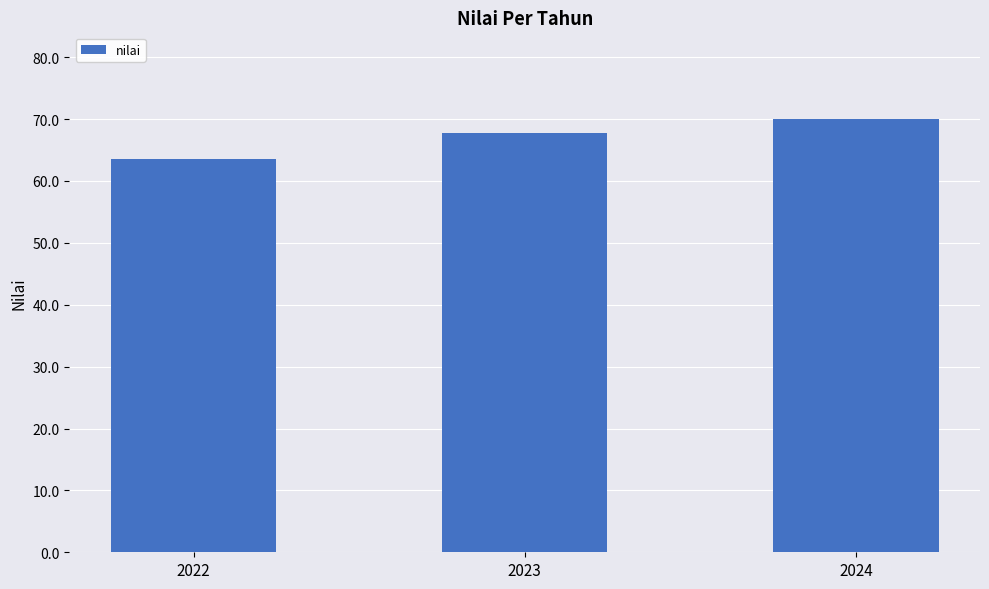

Which label corresponds to the smallest value in the chart?

2022